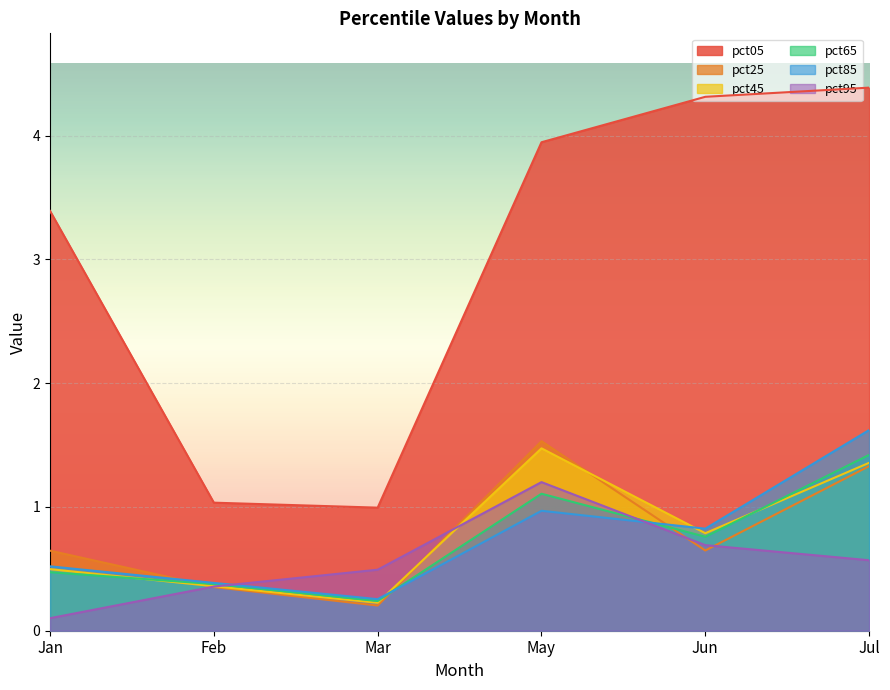

True or false: pct45 and pct85 cross at least once.

True